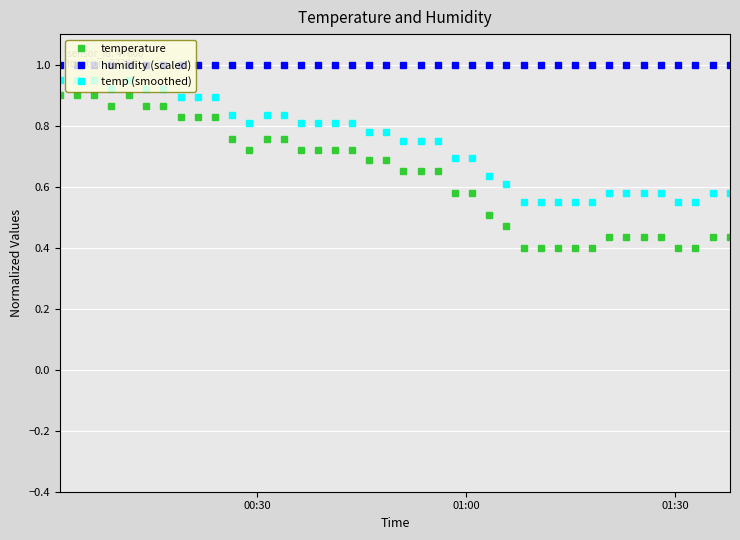

Does the chart have visible grid lines?

Yes